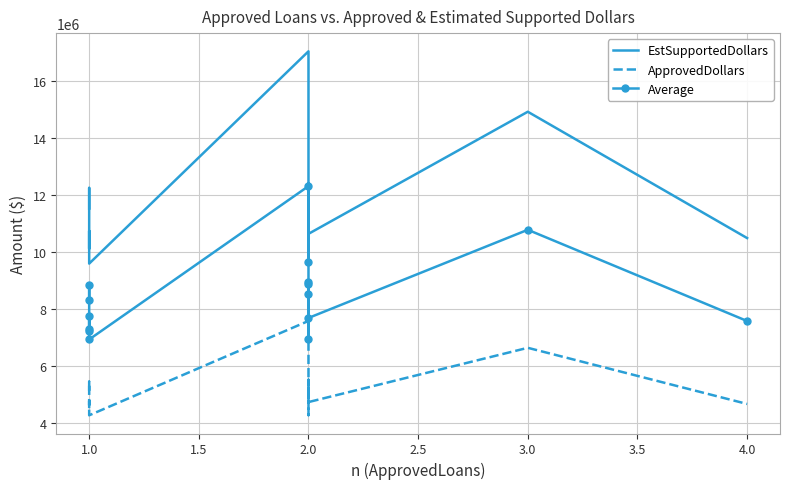

How many interior local peaks does the EstSupportedDollars series have?

5